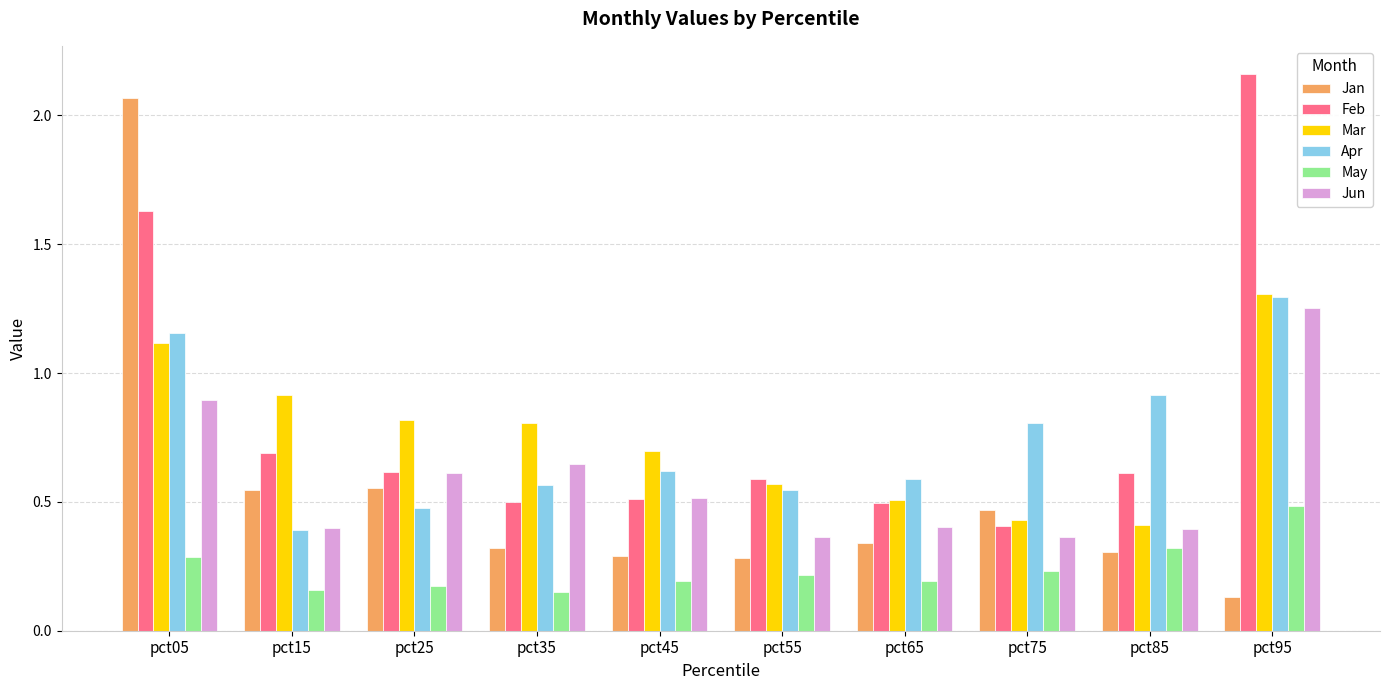

Which series has the largest range (max minus min)?

Jan